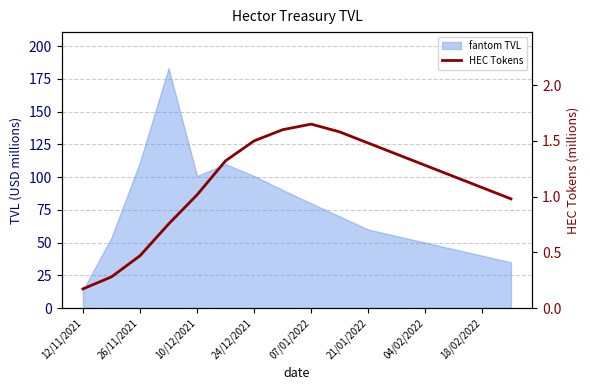

True or false: the data shows 1.2 at 13.

True